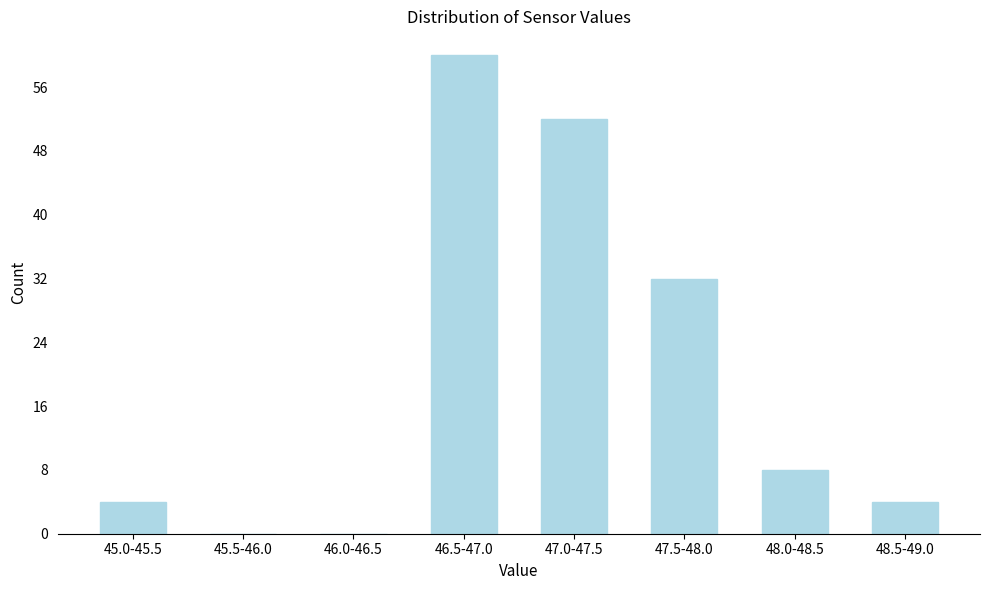

Reading left to right, list all the values displayed in this chart.

45.0-45.5=4	45.5-46.0=0	46.0-46.5=0	46.5-47.0=60	47.0-47.5=52	47.5-48.0=32	48.0-48.5=8	48.5-49.0=4